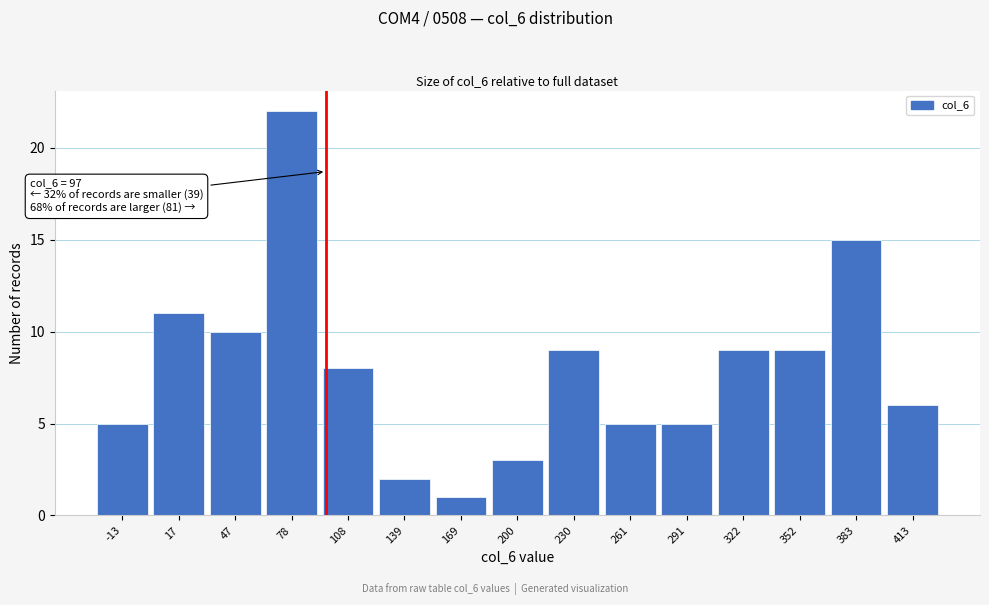

Reading right to left, list all the values displayed in this chart.

6	15	9	9	5	5	9	3	1	2	8	22	10	11	5